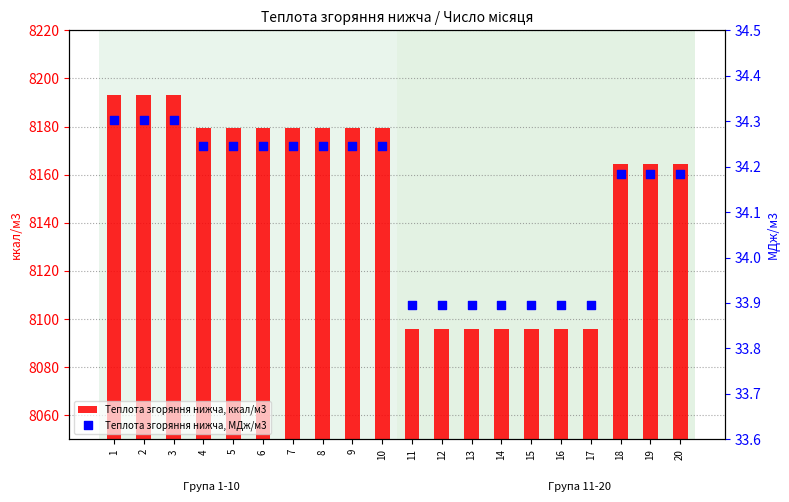

Which series reaches the maximum Y coordinate?

Теплота згоряння нижча, ккал/м3